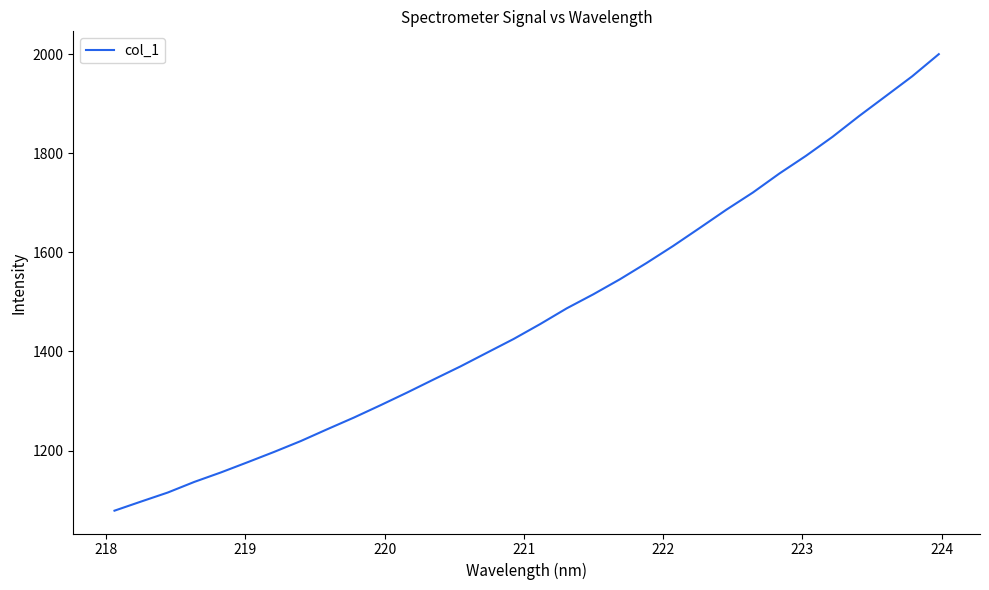

What is the minimum value shown in the chart?

1078.5